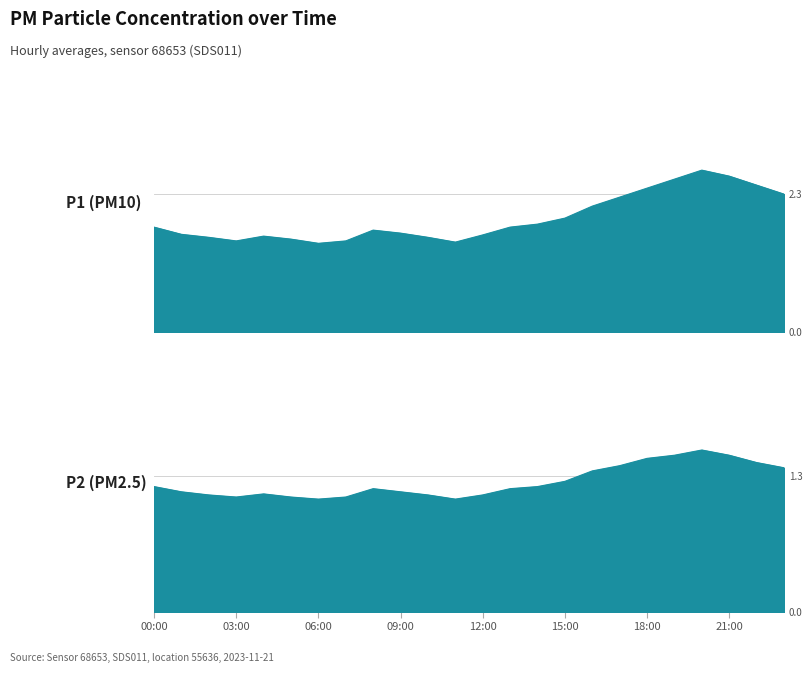

What is the value of the P1 point at the 11th from the left?

1.6